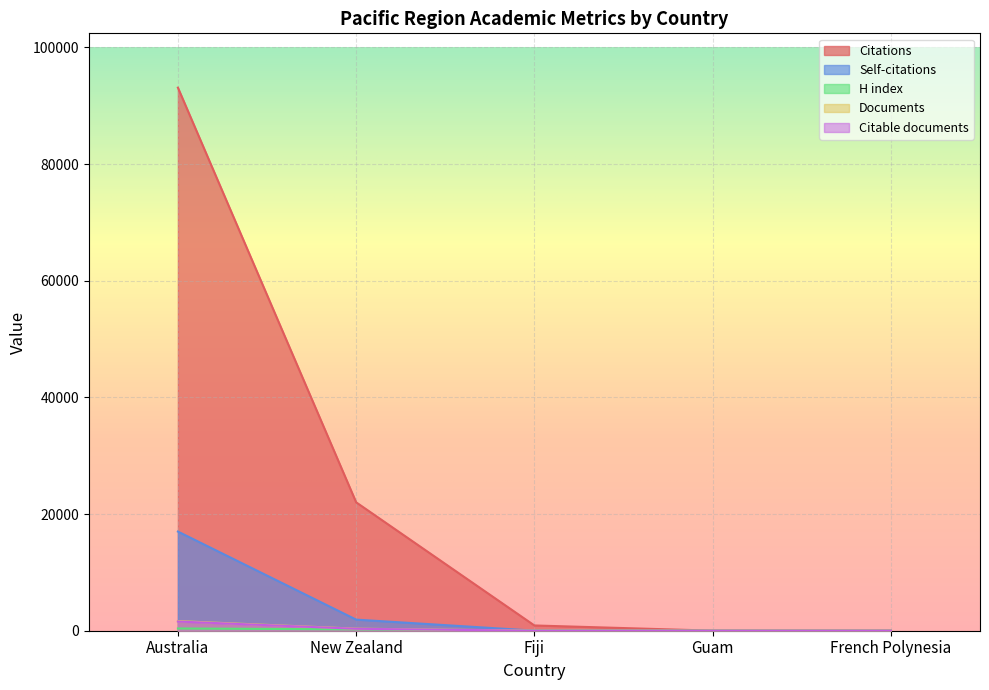

What is the label of the 4th point from the right?

New Zealand